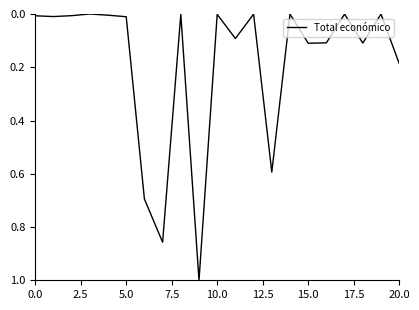

What is the difference between the maximum and minimum values?

1.0